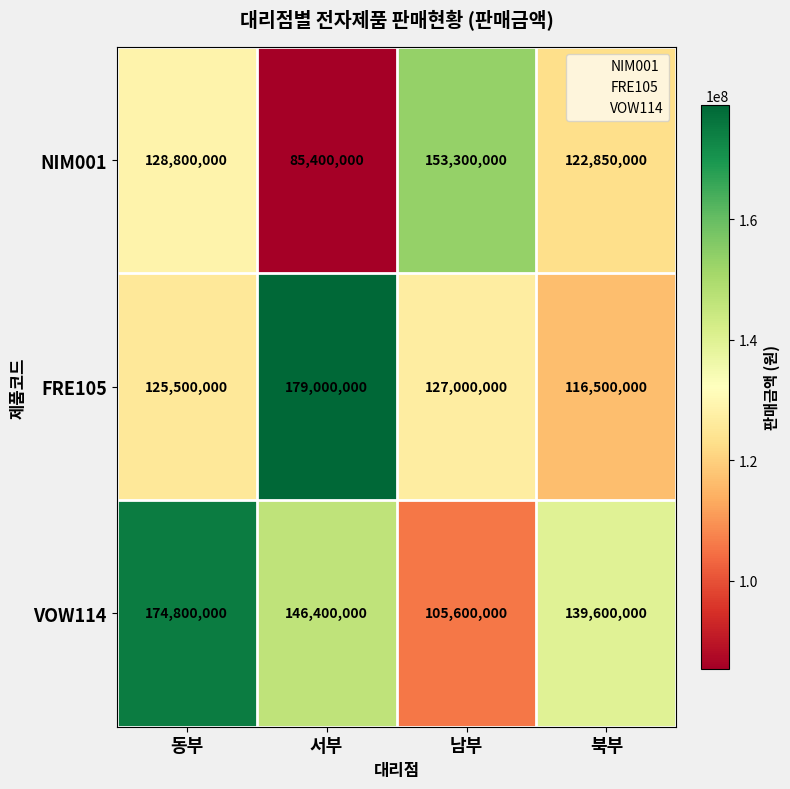

Where is NIM001 nearest to the value 119350000?

북부